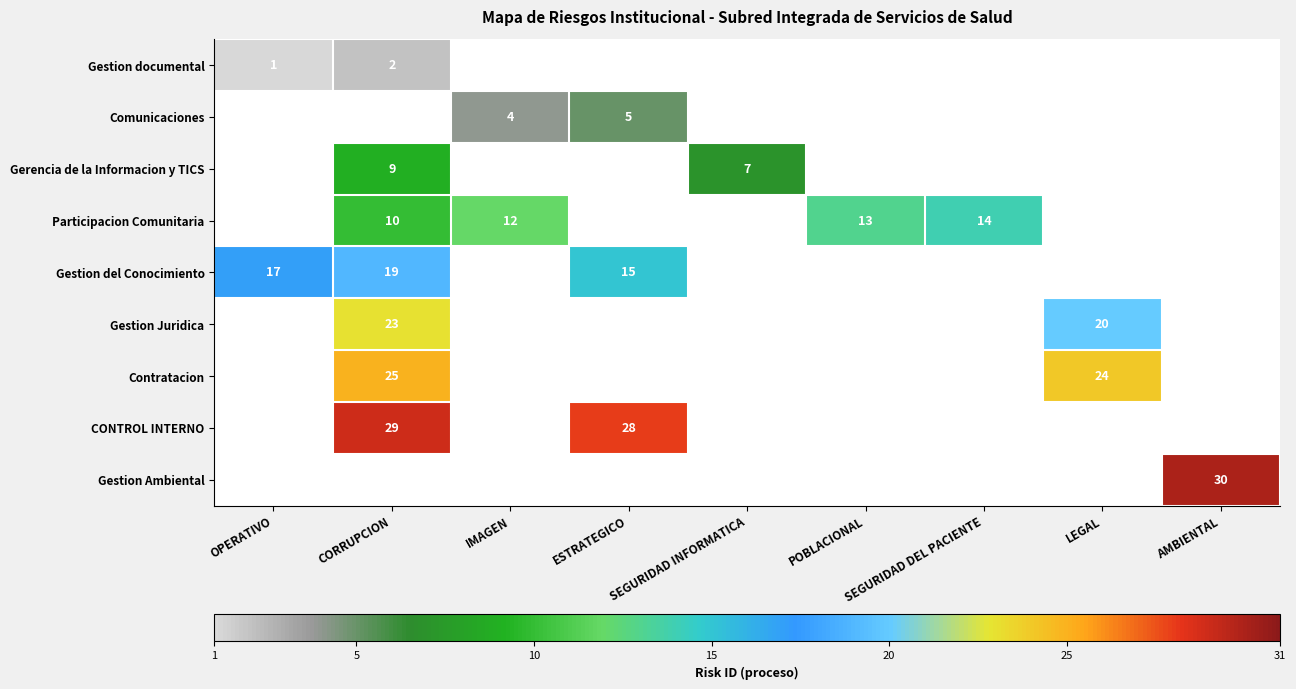

How many series are shown in this chart?

9